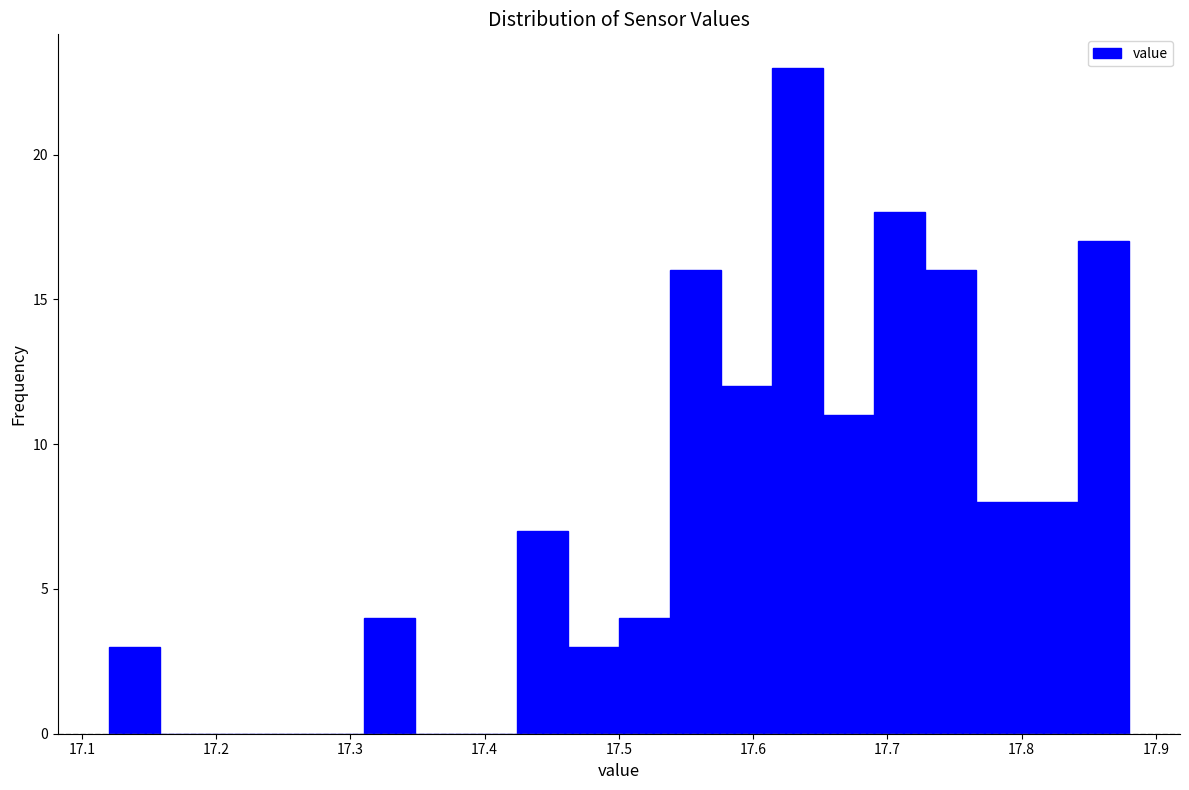

Around what value on the x-axis is the tallest bar? Give the approximate position of its centre, as read against the axis.

17.63